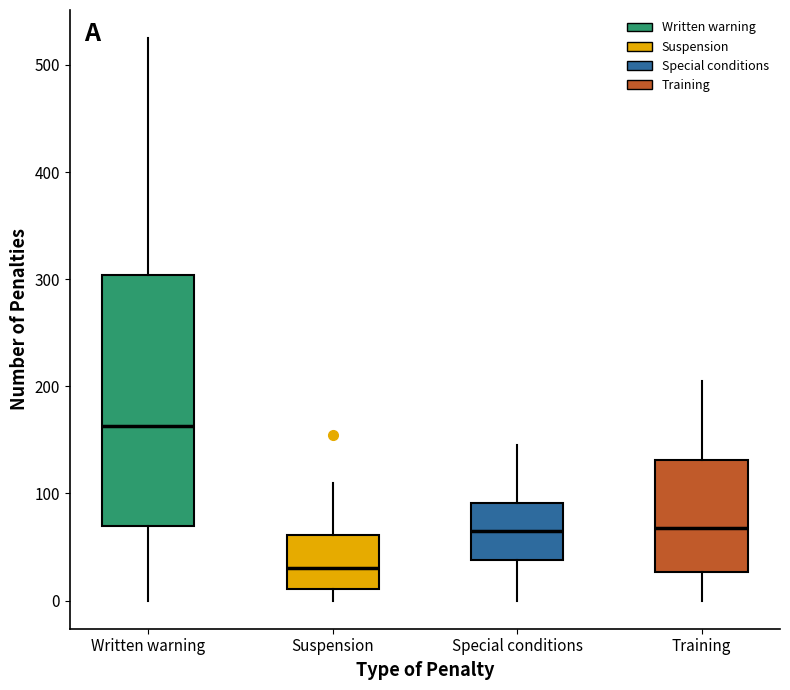

Which box is the tallest, from its lower edge to its upper edge?

Written warning